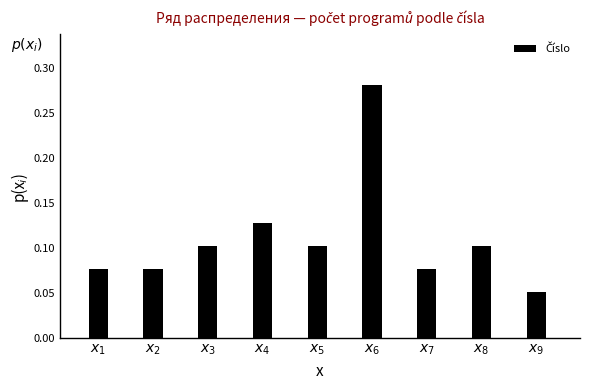

What is the sum of all values?

1.0